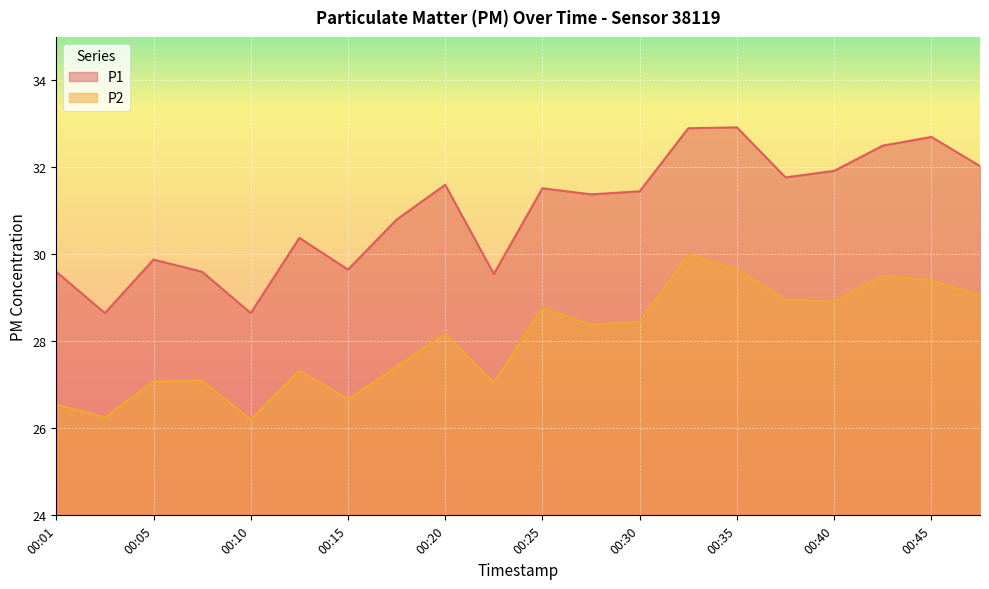

List the series in order of their overall mean, lowest first.

P2, P1